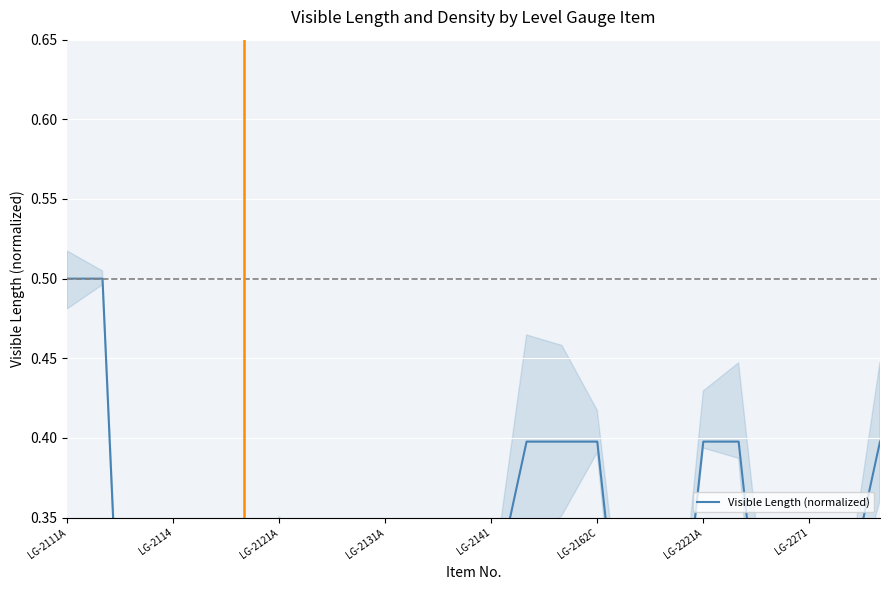

Does the chart display data point markers on the line(s)?

No